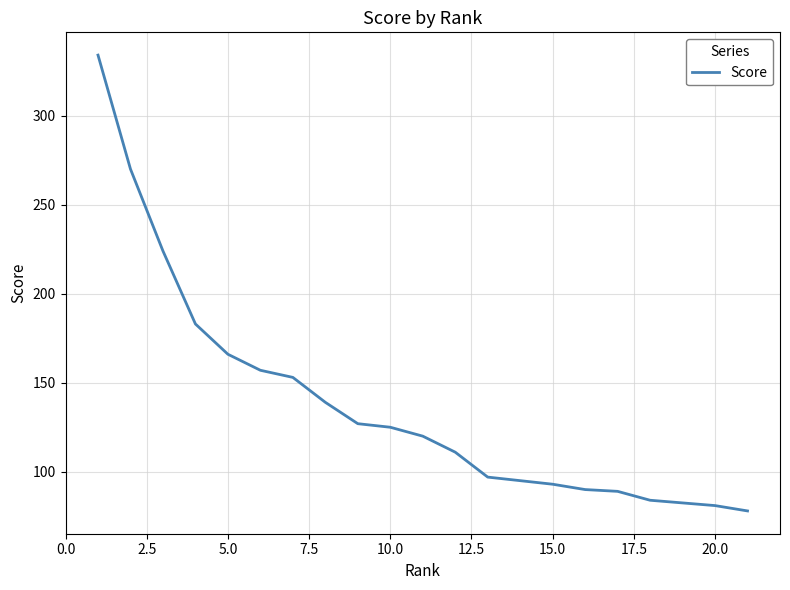

What is the difference between the maximum and minimum values?

256